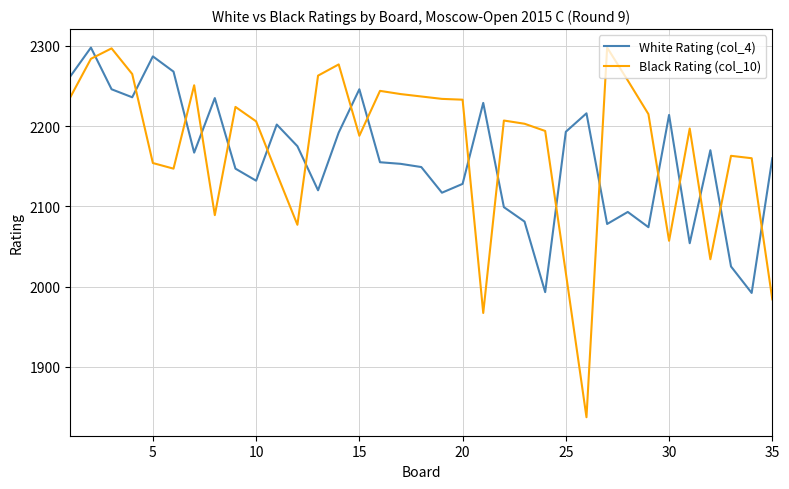

What is the lowest value of the White Rating (col_4) series?

1992